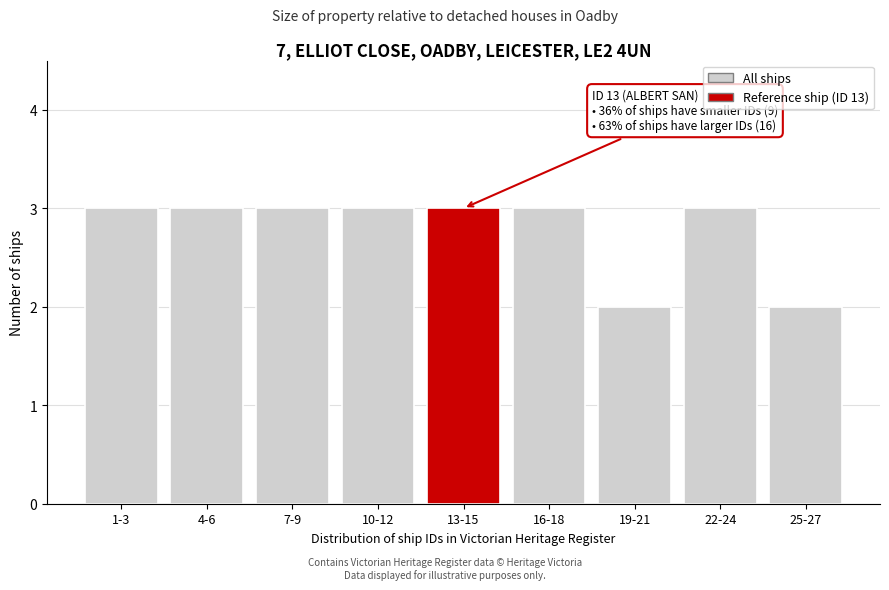

Reading left to right, what are all the values shown in this chart?

3	3	3	3	3	3	2	3	2